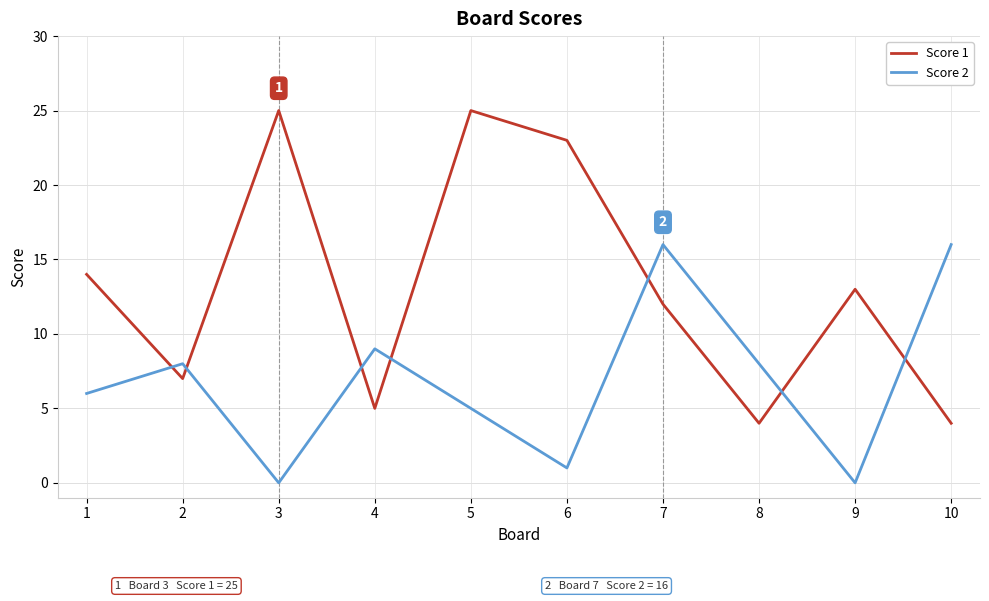

Is this an area chart (filled region under the line)?

No